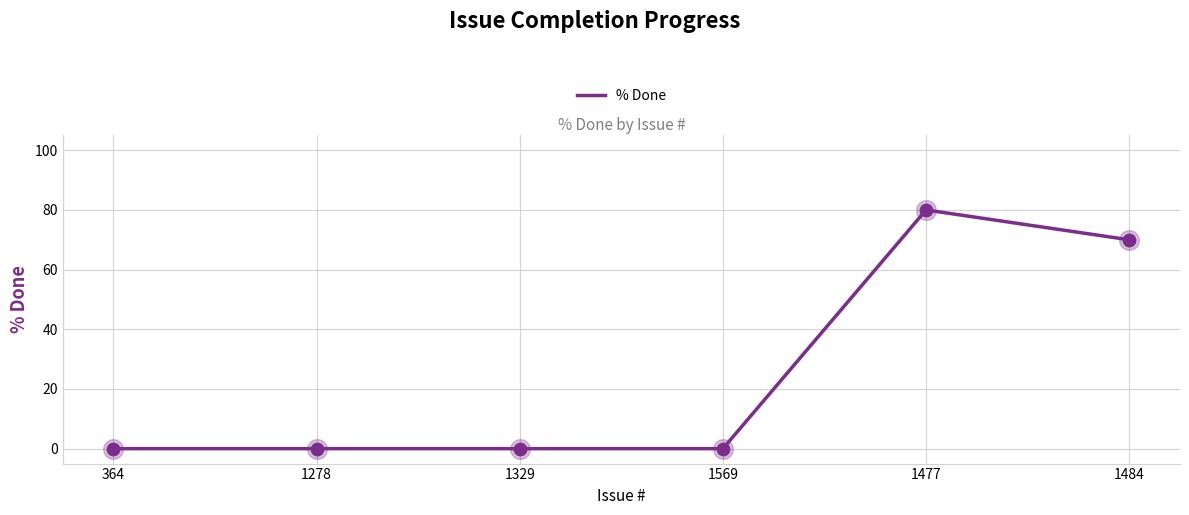

Between 1278 and 1484, which is larger?

1484